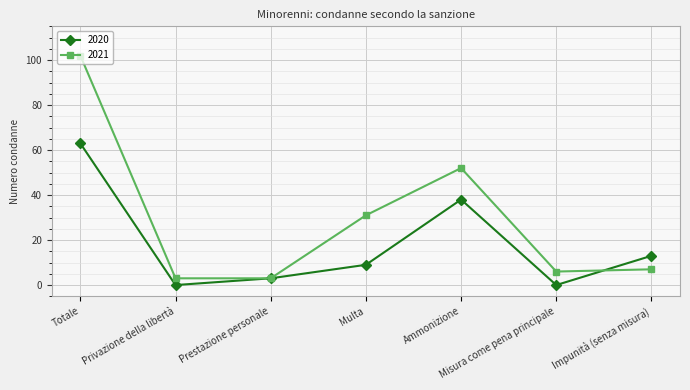

What is the difference between the 2021 values at Totale and Misura come pena principale?

96